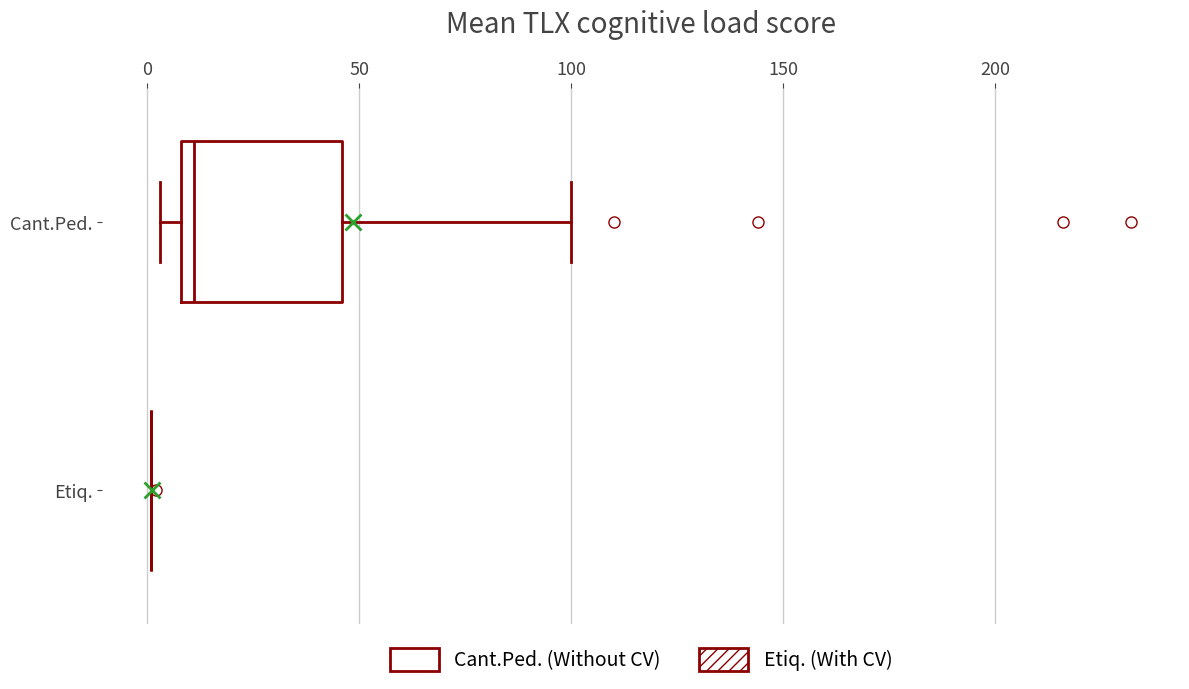

Which box is the widest, from its left edge to its right edge?

Cant.Ped.